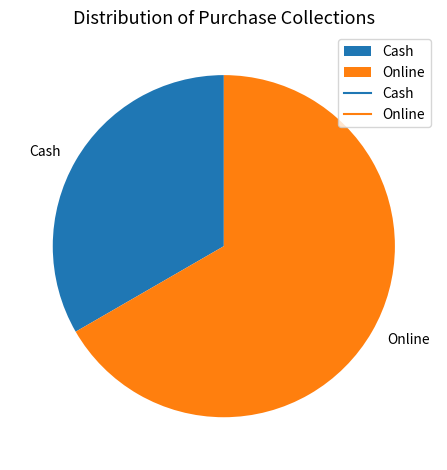

What is the largest slice in the pie chart?

Online